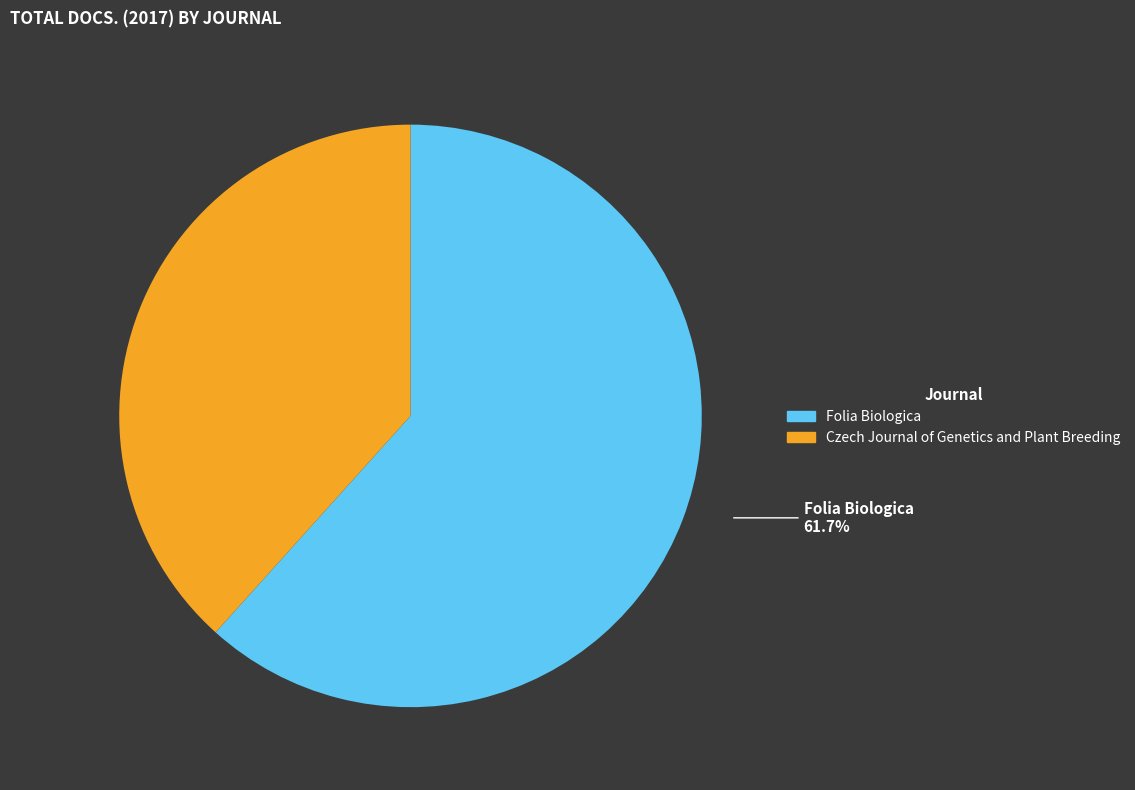

To the nearest percent, what is the combined percentage of Czech Journal of Genetics and Plant Breeding and Folia Biologica?

100%